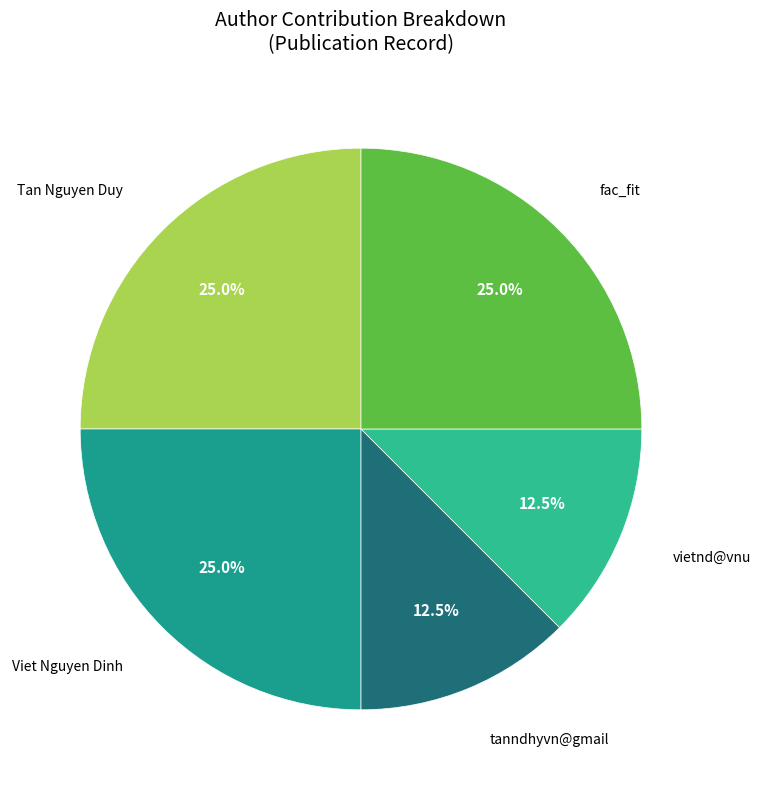

What is the total percentage of Tan Nguyen Duy and tanndhyvn@gmail?

37.5%